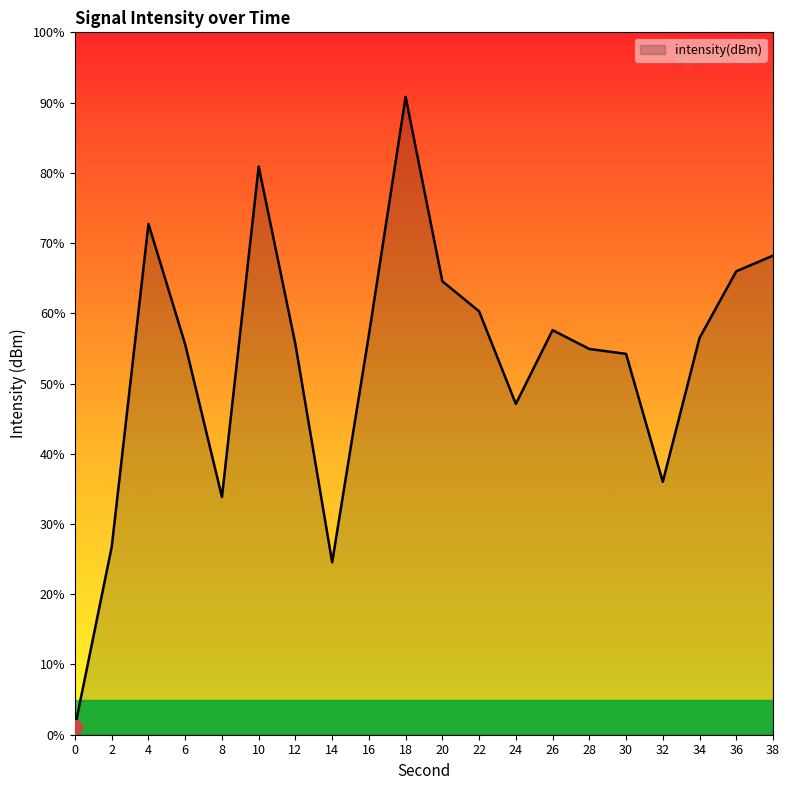

List the labels in order of value, smallest first.

0, 14, 2, 8, 32, 24, 30, 28, 6, 12, 34, 16, 26, 22, 20, 36, 38, 4, 10, 18